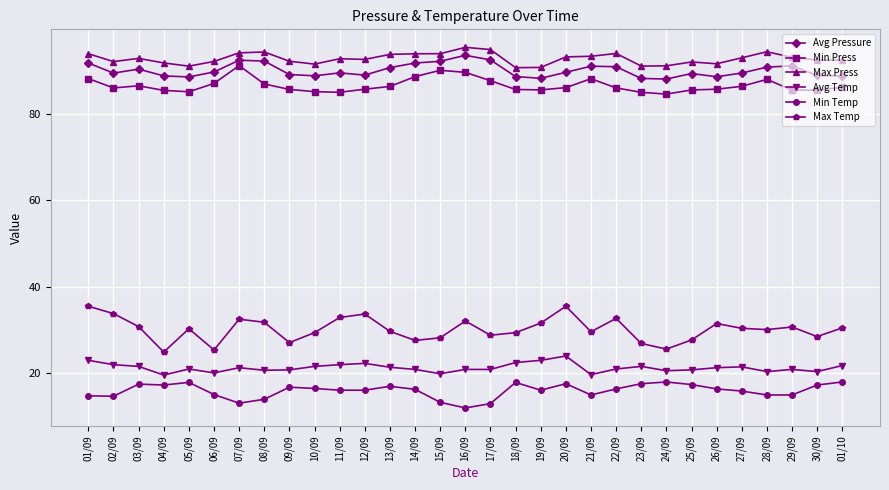

What is the difference between the maximum and minimum values in the Max Press series?

4.7